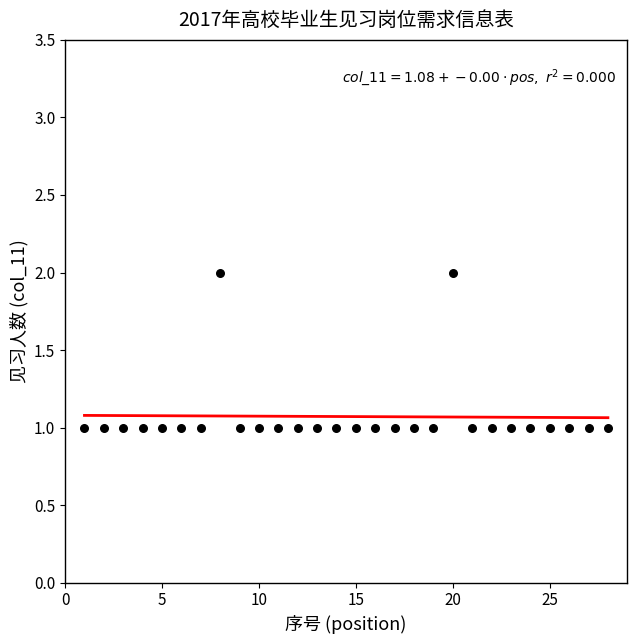

What is the range of X values (max minus min)?

27